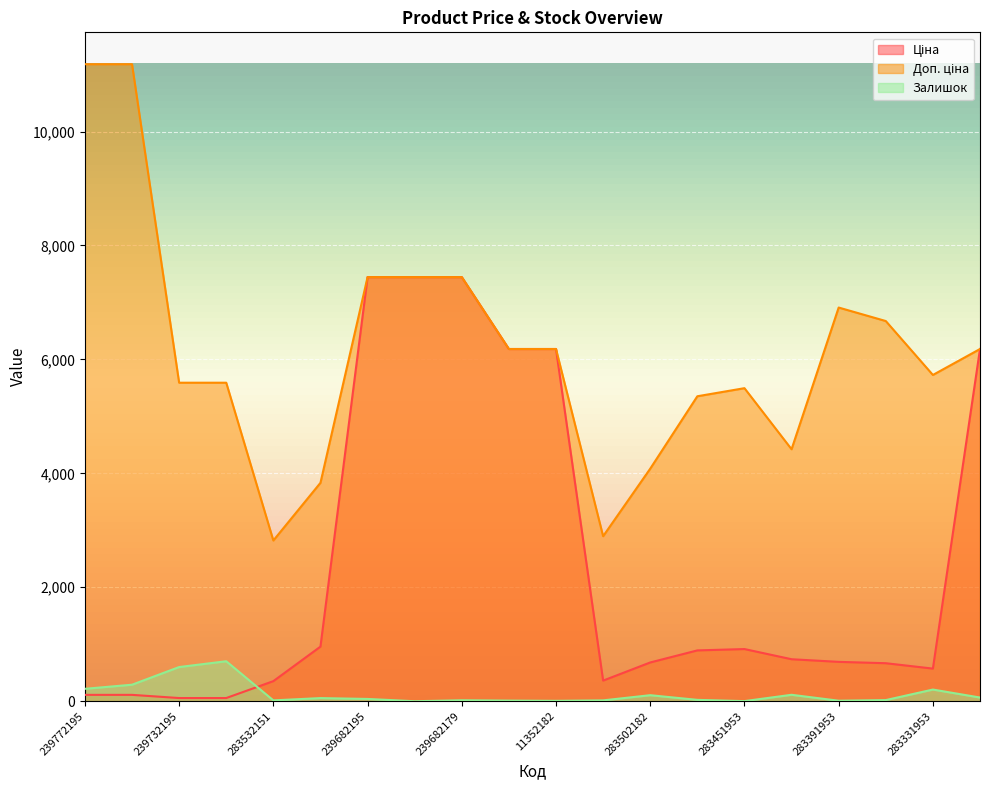

At which label is Доп. ціна closest to 7001?

283391953